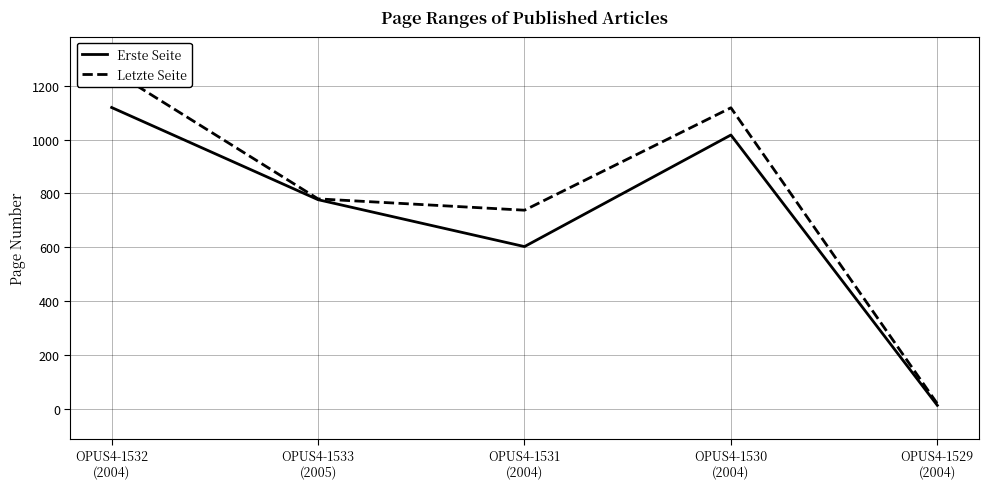

Is this an area chart (filled region under the line)?

No